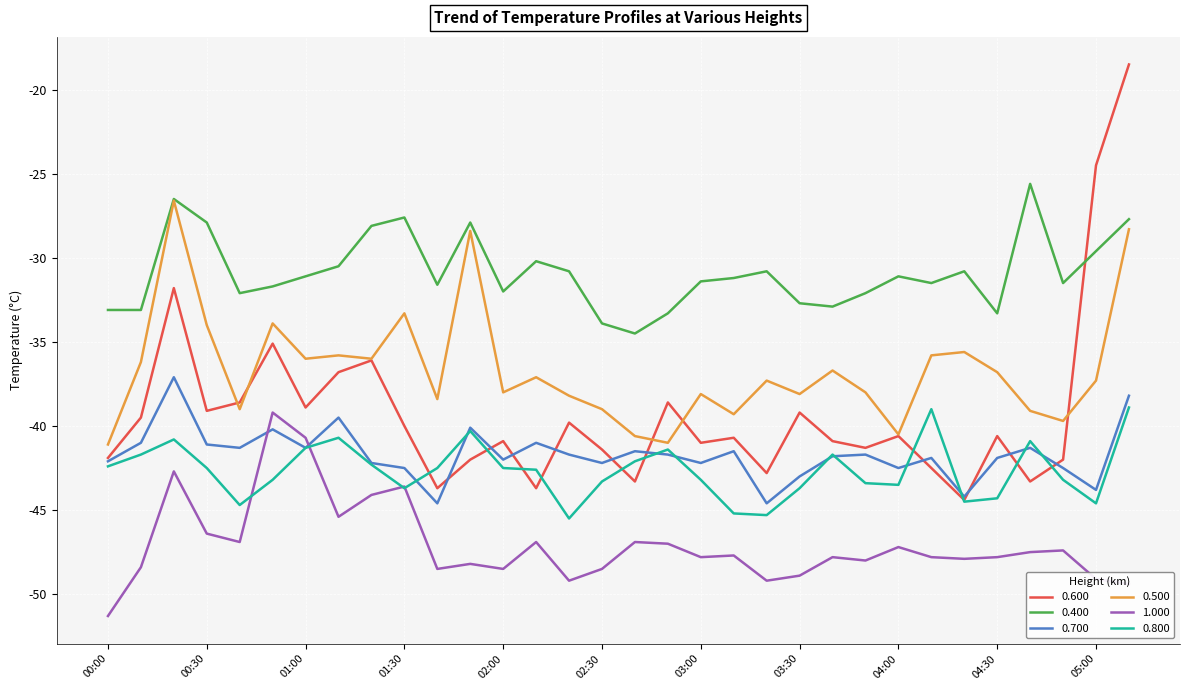

How many distinct data groups are displayed?

6